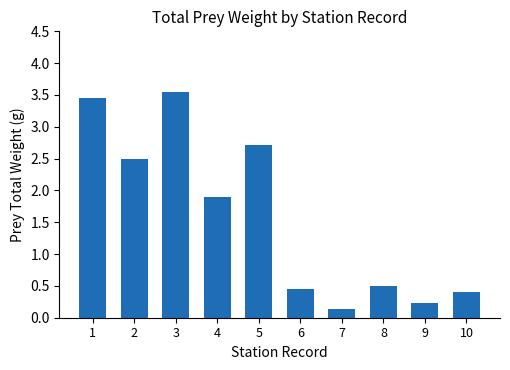

How many data points are above 1?

5